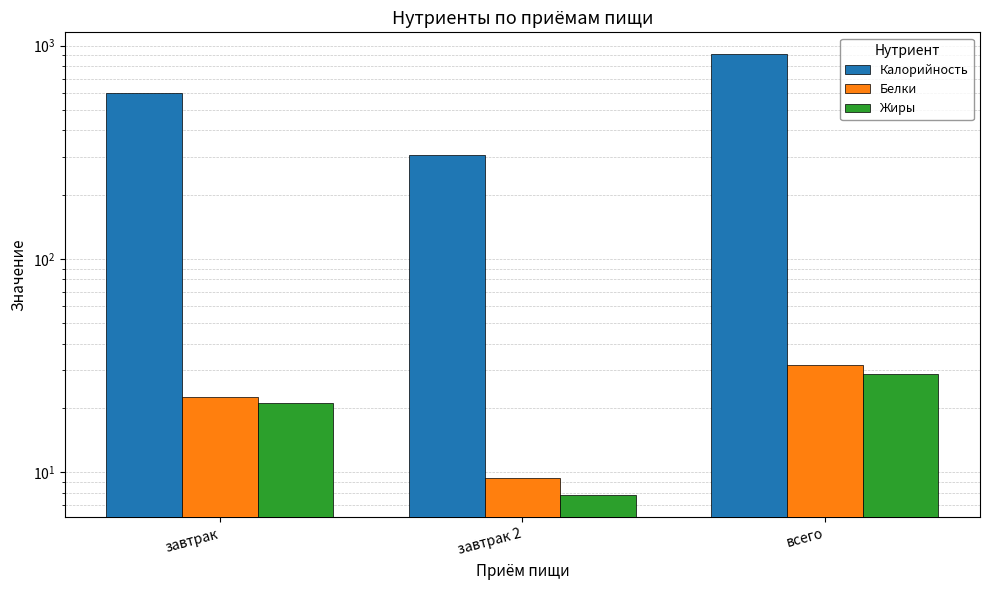

Are the bars grouped side by side (vs. stacked)?

Yes